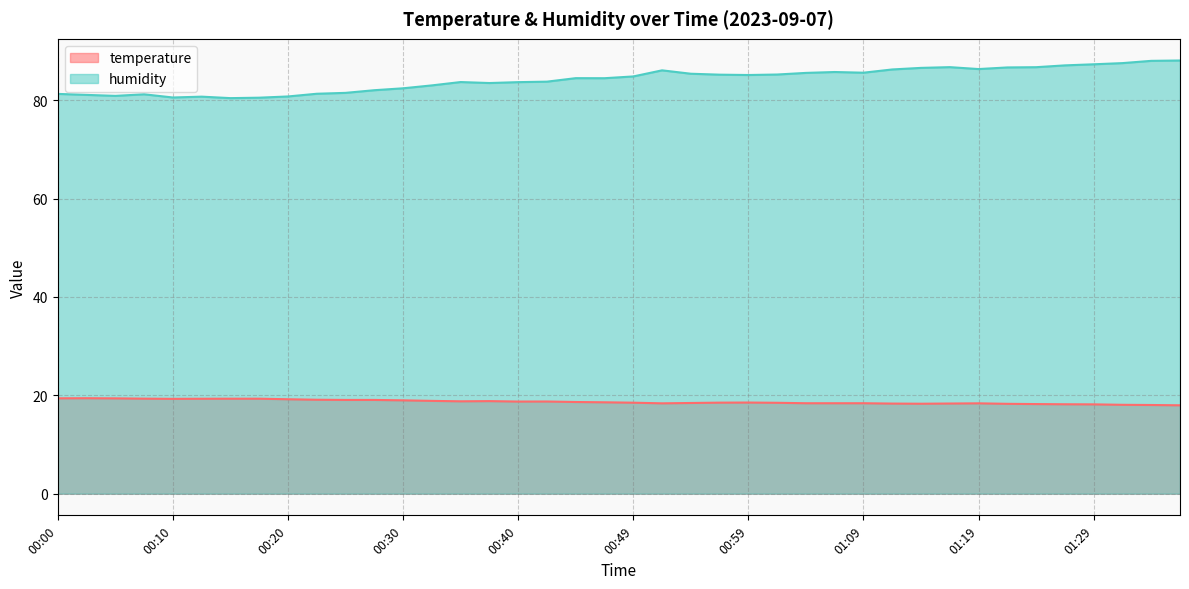

Rank the categories by temperature value from highest to lowest.

00:03, 00:00, 00:05, 00:07, 00:15, 00:17, 00:12, 00:10, 00:20, 00:22, 00:25, 00:27, 00:30, 00:32, 00:37, 00:35, 00:42, 00:40, 00:44, 00:47, 00:59, 00:57, 00:49, 01:02, 00:54, 01:04, 01:07, 01:09, 00:52, 01:19, 01:17, 01:12, 01:14, 01:22, 01:24, 01:27, 01:29, 01:32, 01:34, 01:36